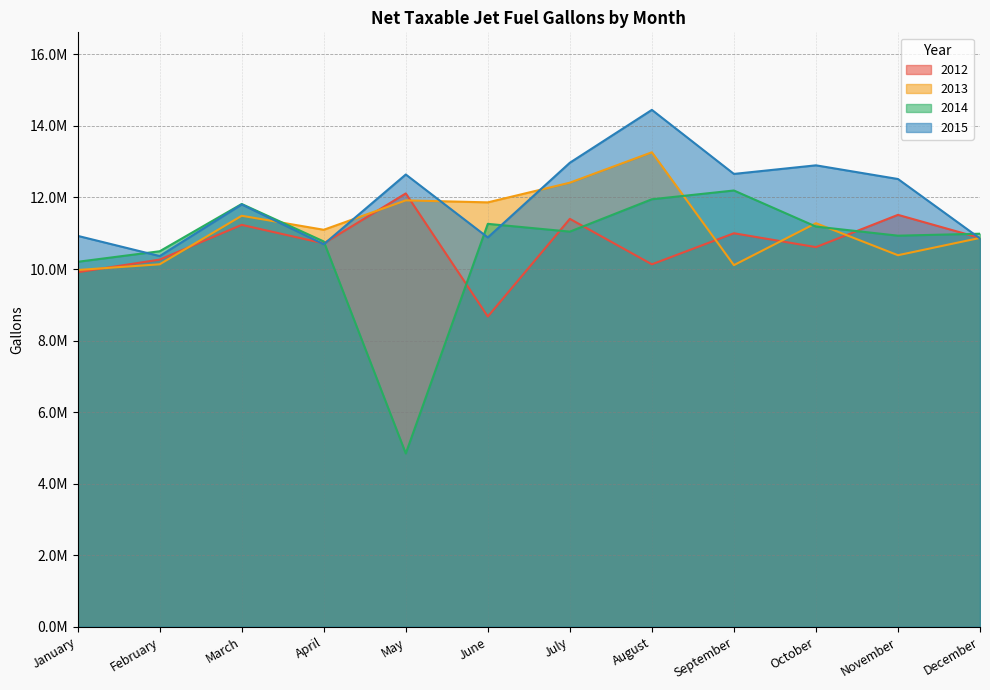

True or false: 2014 has a value of 11186313 at October.

True